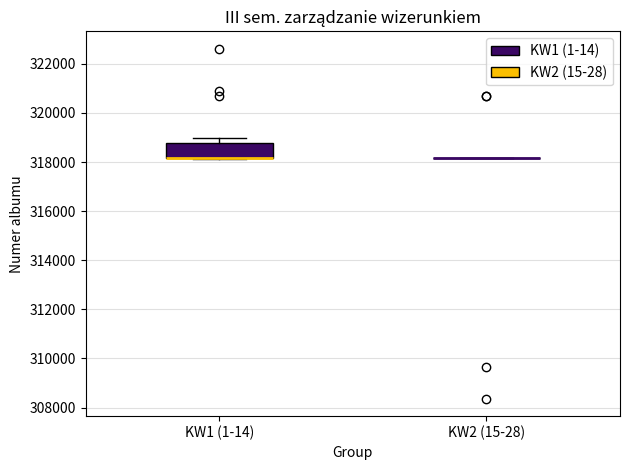

Reading left to right, transcribe this box plot: for each box, give where its median line is, the range the box spans, and where its two whiskers end, as read against the y-axis. The values are not printed on the chart, so give them approximately, as read against the axis.

KW1 (1-14): median 318200 (drawn on the box's lower edge), box 318200 to 318800, whiskers 318200 to 319000
KW2 (15-28): box collapsed to a line at 318200, whiskers 318200 to 318200